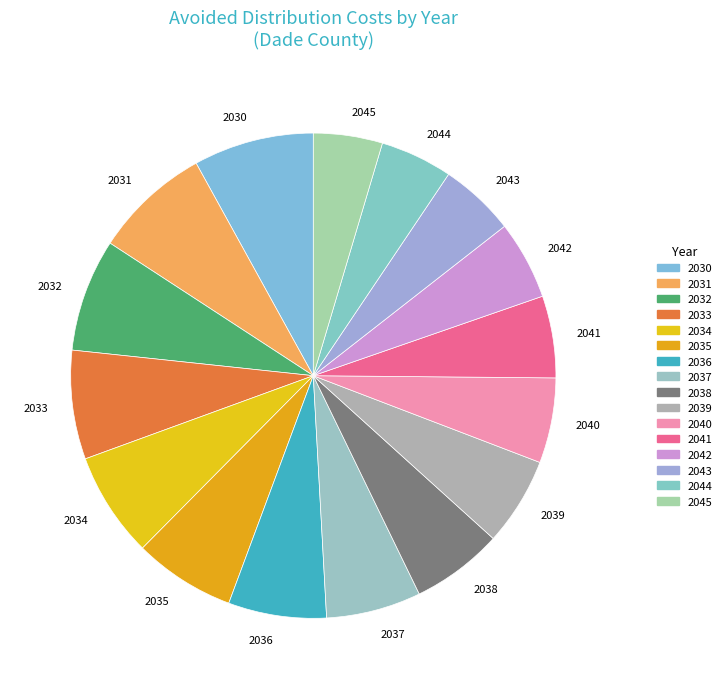

The 2036 slice represents 1% of the pie. True or false?

False